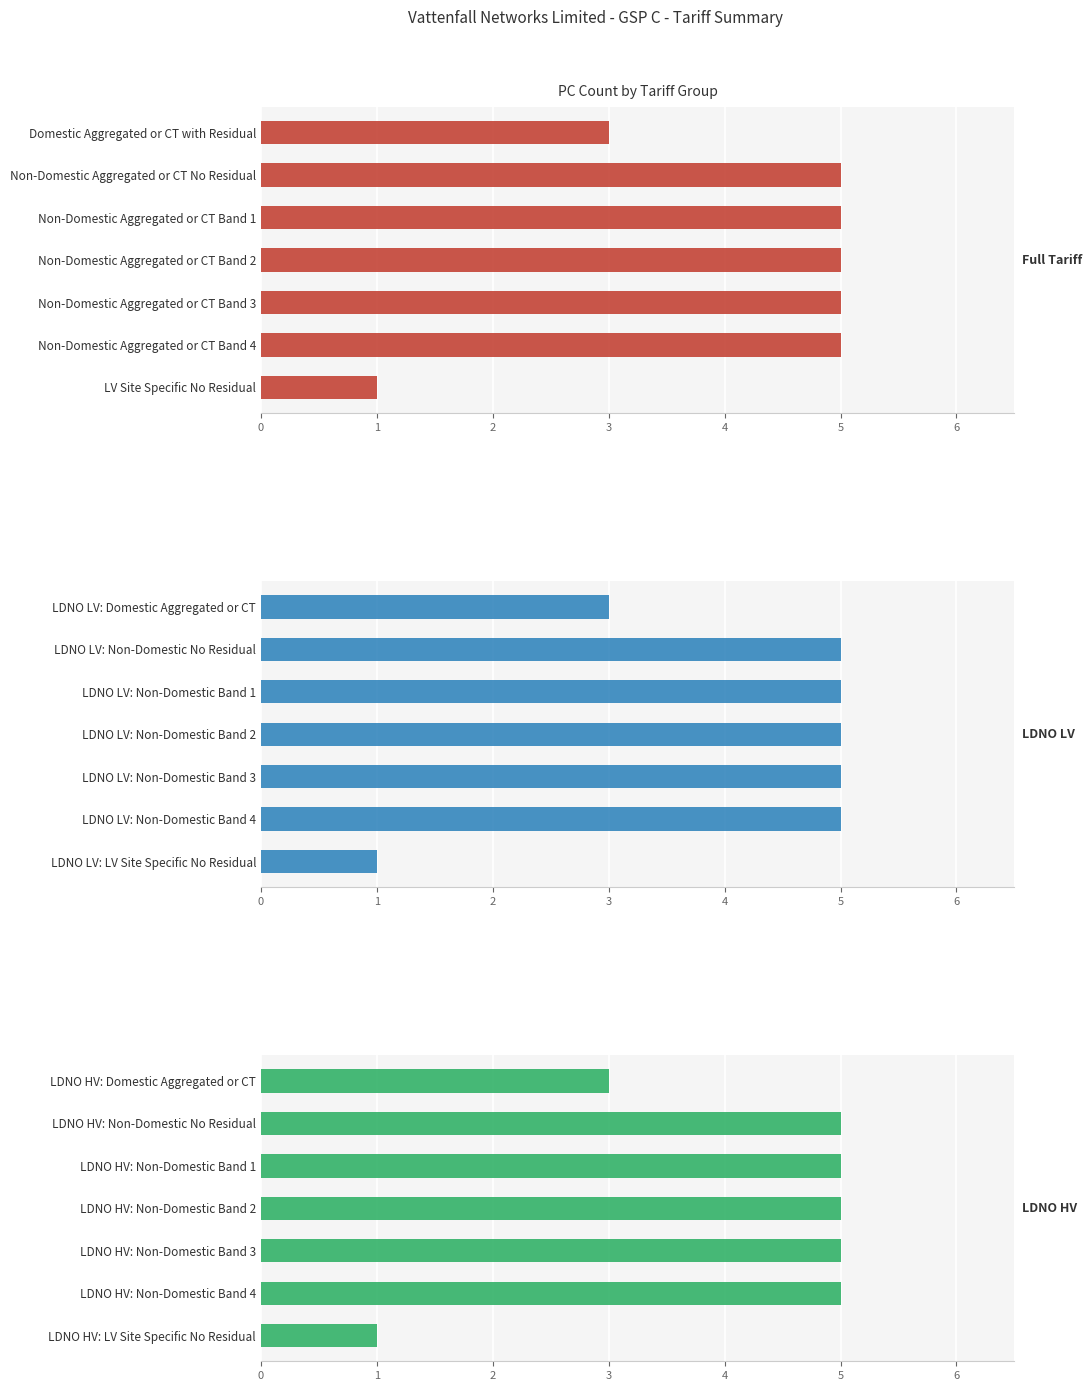

What is the difference between the maximum and minimum values in the LDNO HV series?

4